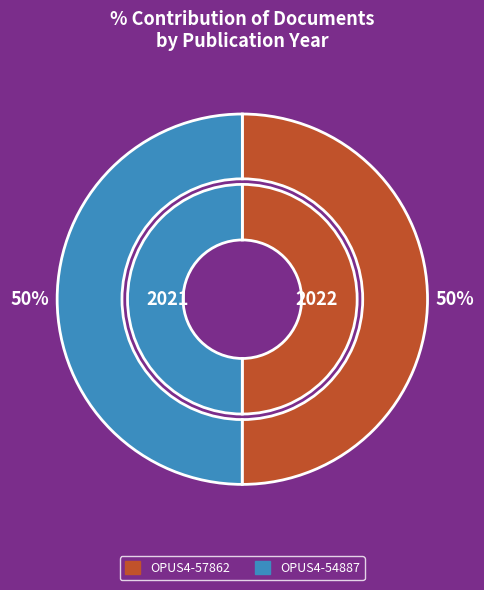

To the nearest percent, what is the average slice percentage?

50%